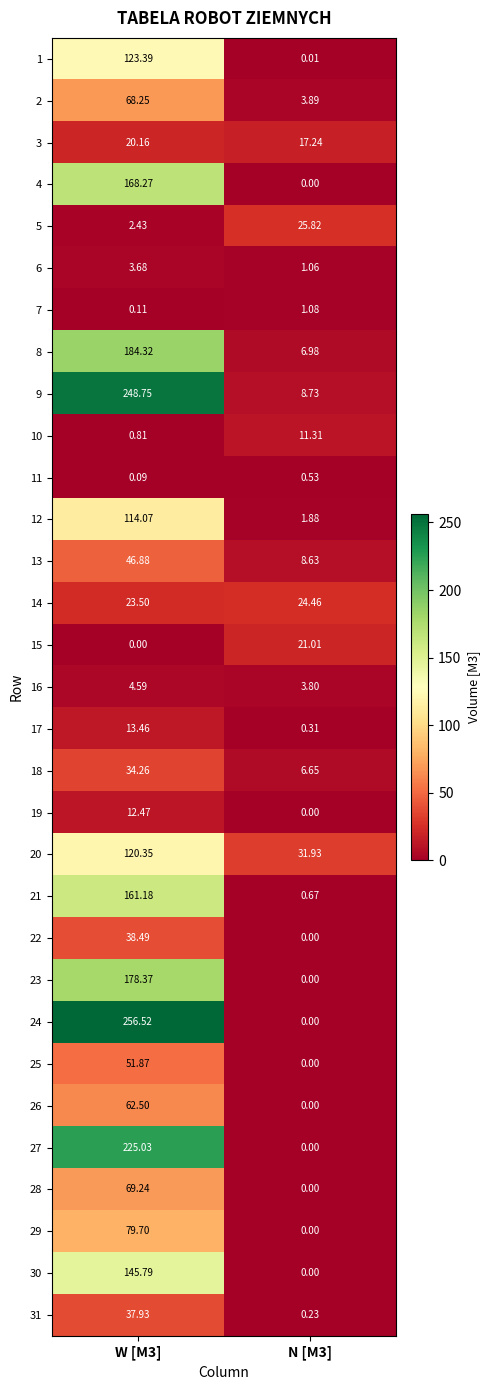

At how many categories does at least one series exceed 74?

1